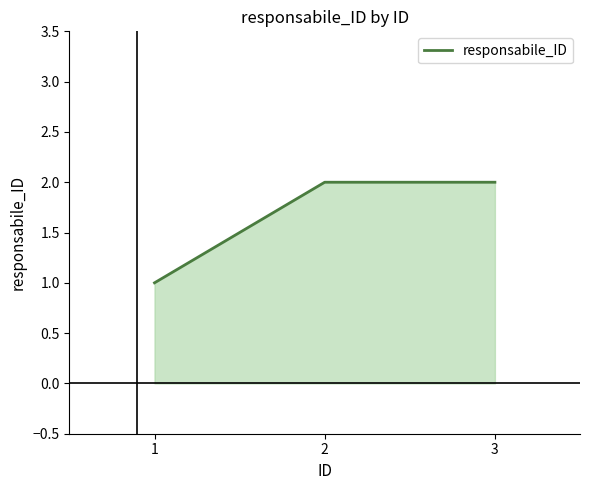

Where is the data nearest to the value 1?

1